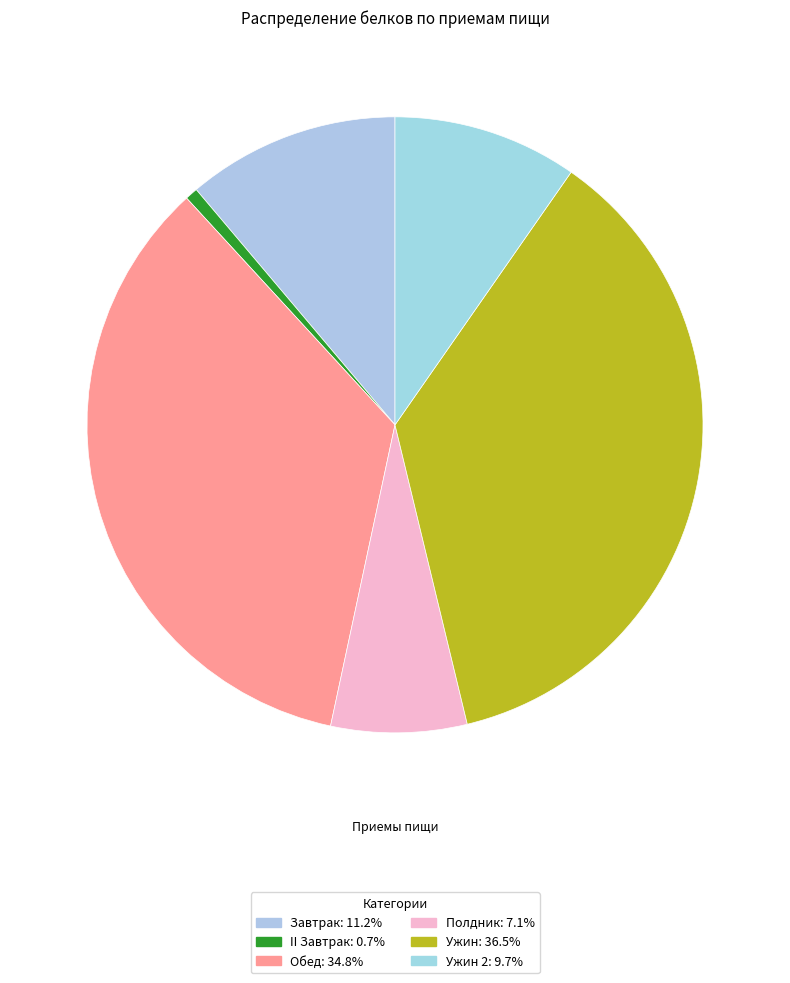

How many slices are in this pie chart?

6